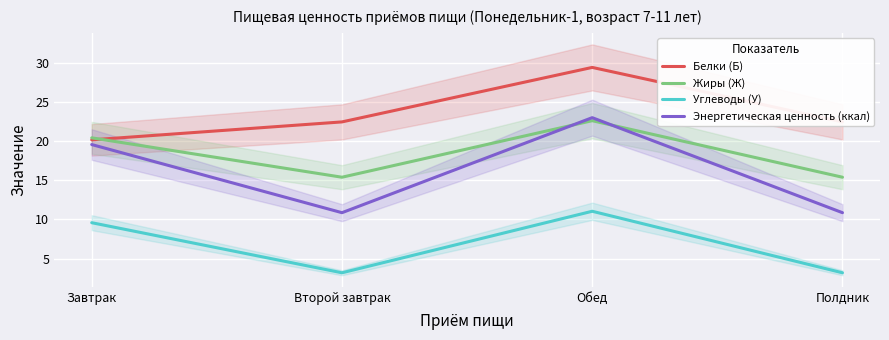

Which series changed the most between Второй завтрак and Полдник?

Белки (Б)